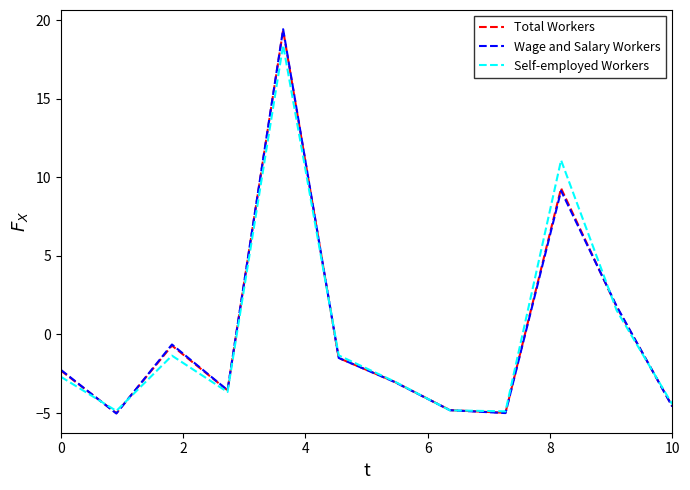

What is the maximum value for Self-employed Workers?

18.4